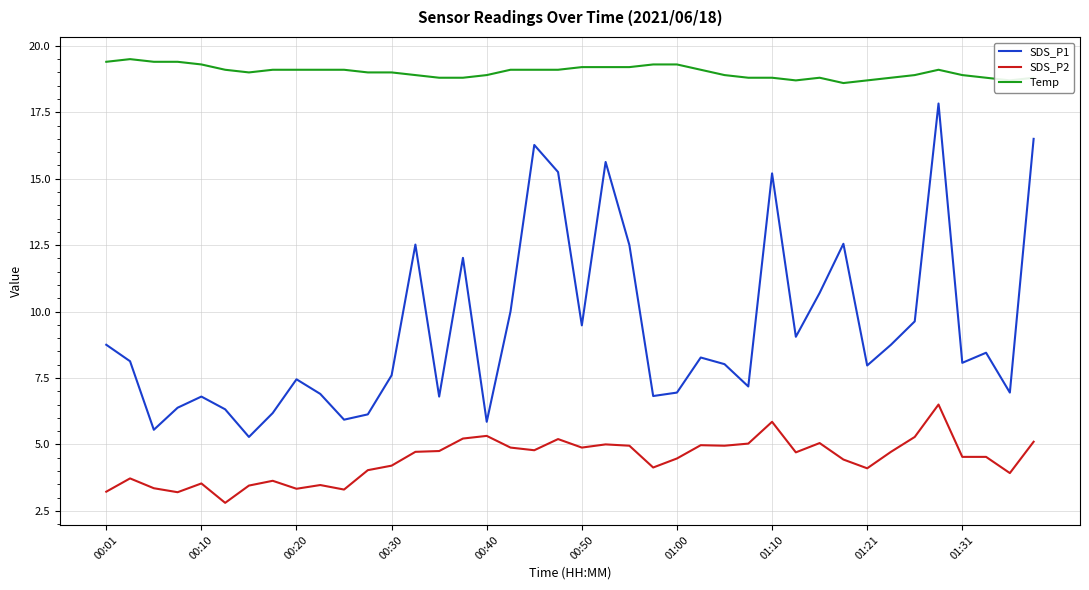

True or false: Temp and SDS_P1 intersect in this chart.

False